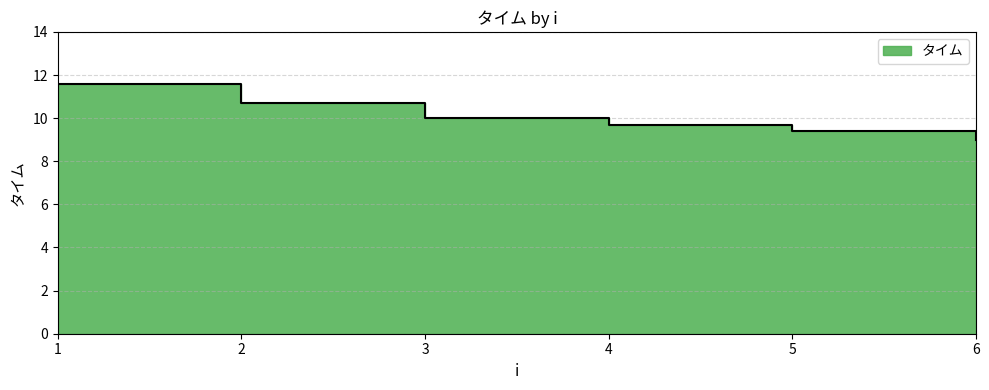

True or false: the data has more than 2 interior local peaks.

False